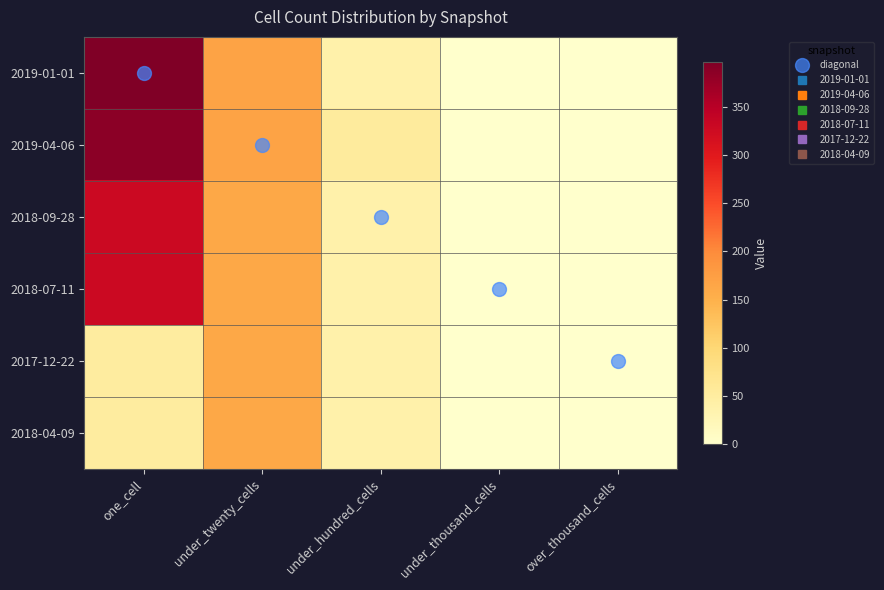

How many categories are shown in the chart?

5